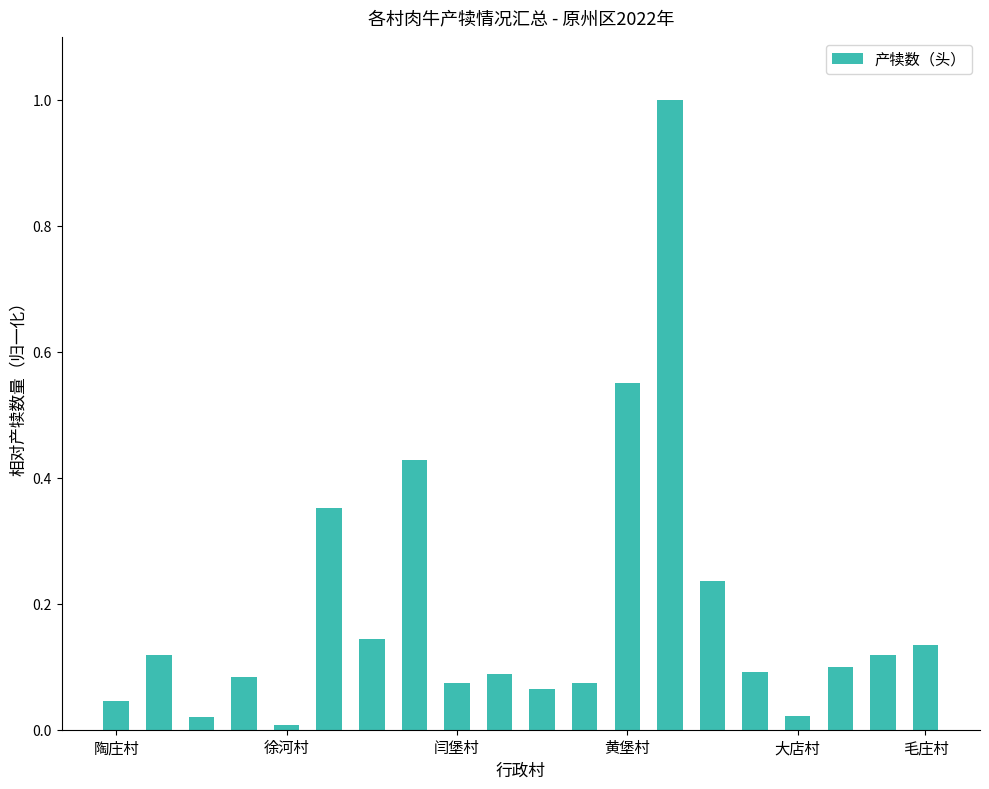

What is the difference between the maximum and second lowest values?

1.0